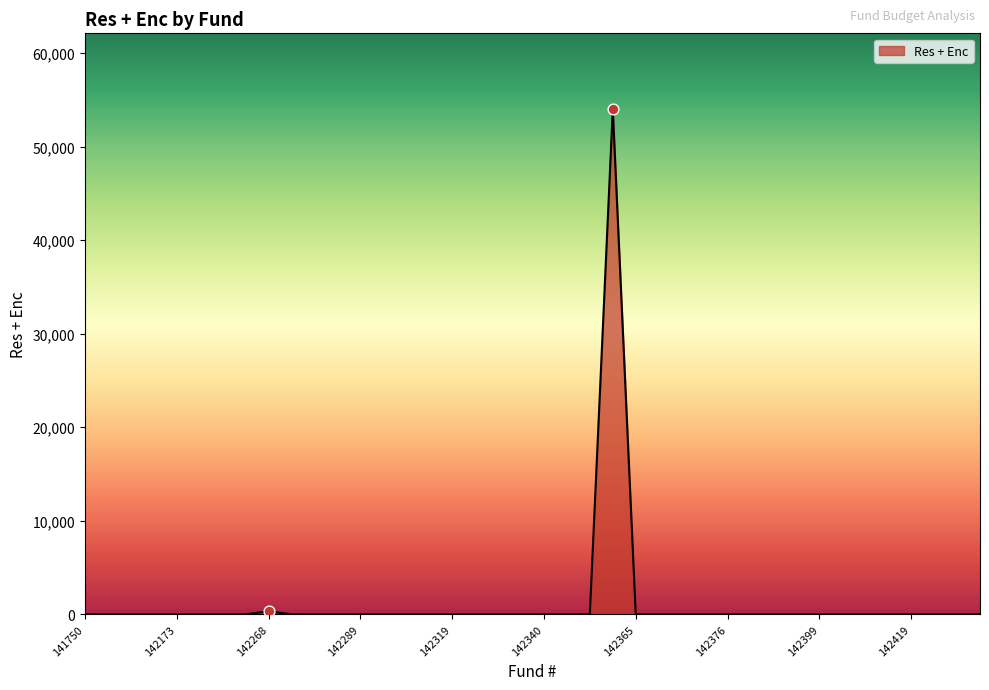

What is the maximum value shown in the chart?

54014.2